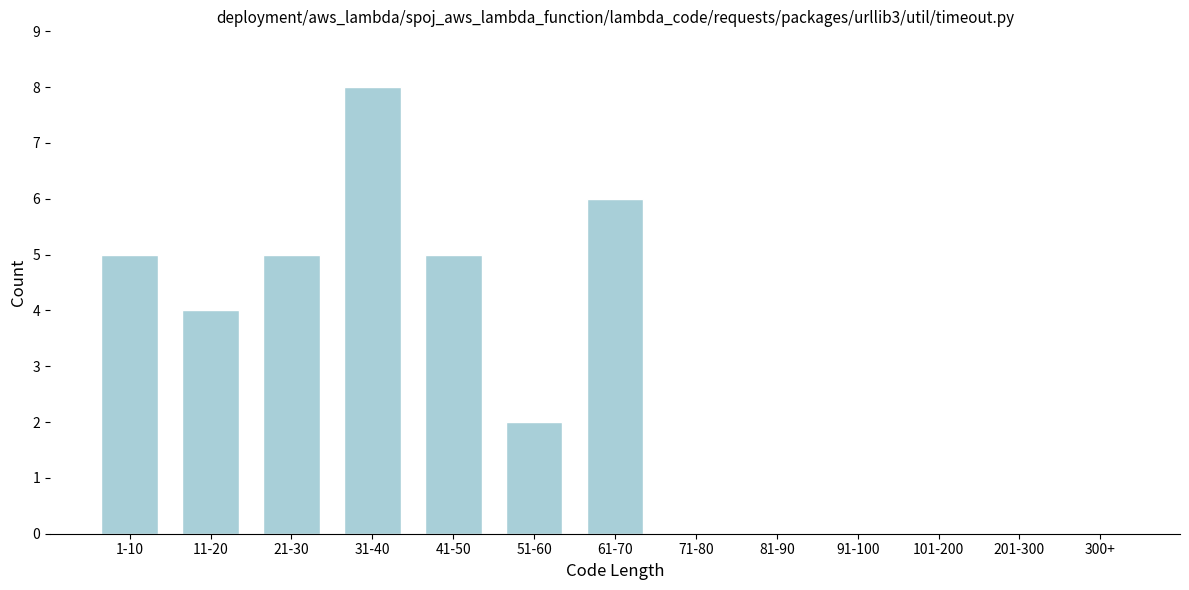

Reading left to right, list all the values displayed in this chart.

1-10=5	11-20=4	21-30=5	31-40=8	41-50=5	51-60=2	61-70=6	71-80=0	81-90=0	91-100=0	101-200=0	201-300=0	300+=0